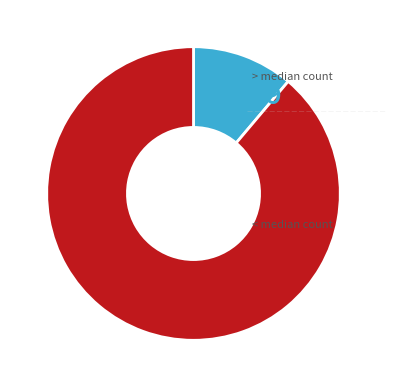

Does any single category account for the majority?

Yes